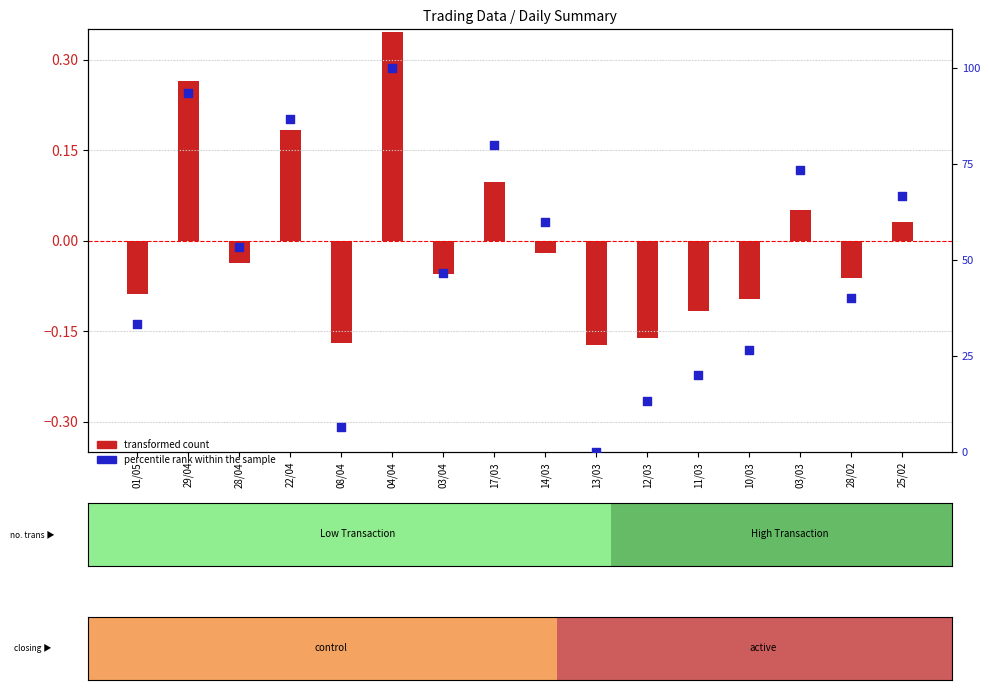

At which category is the sum across all series the highest?

04/04